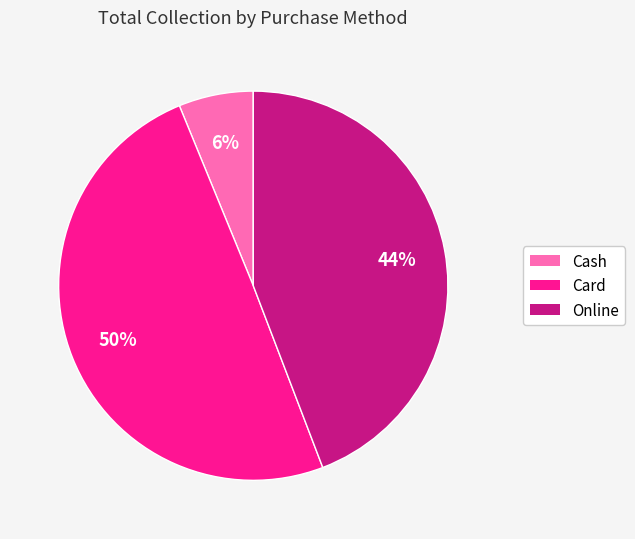

Do Card and Online together represent more than half of the pie?

Yes